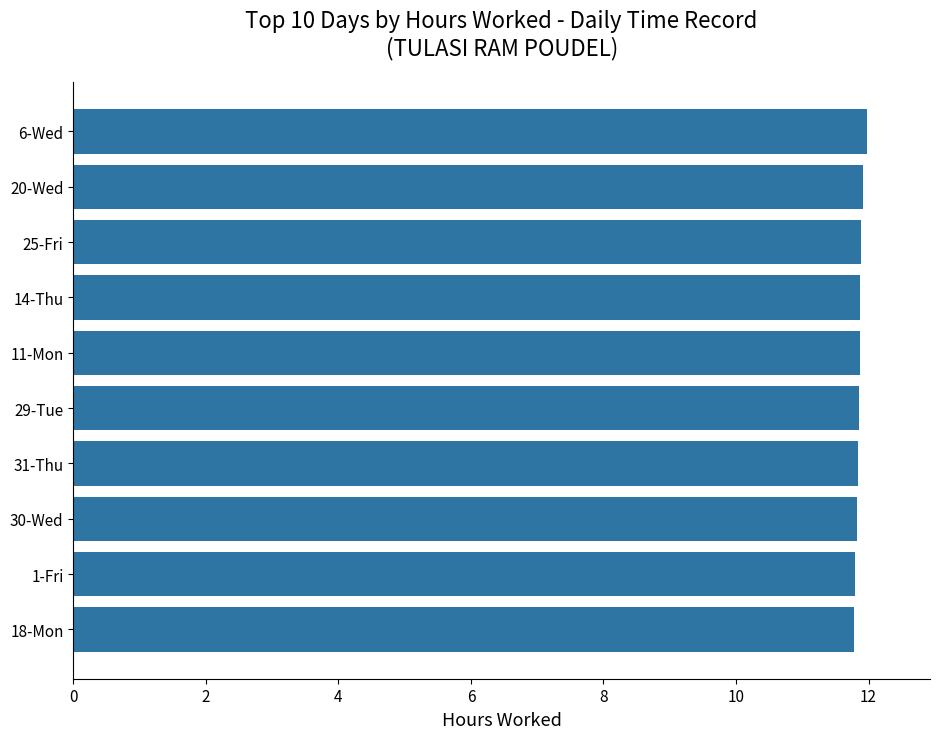

Approximately how many times larger is the value at 20-Wed compared to 31-Thu?

1.0